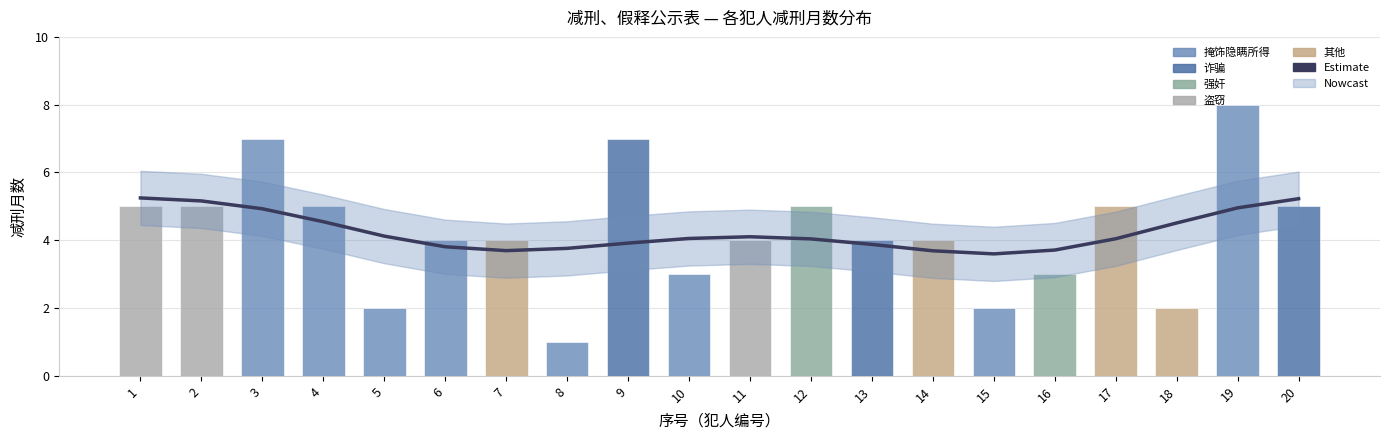

Is it true that the value at 7 is 5.0?

False